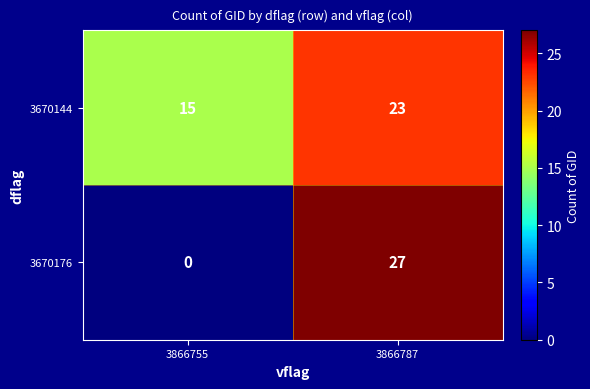

Reading right to left, what are all the values shown in this chart?

3670144: 23	15
3670176: 27	0